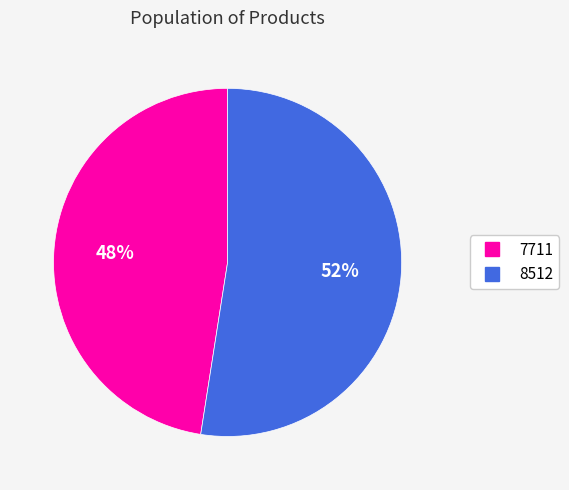

Do 7711 and 8512 together represent more than half of the pie?

Yes